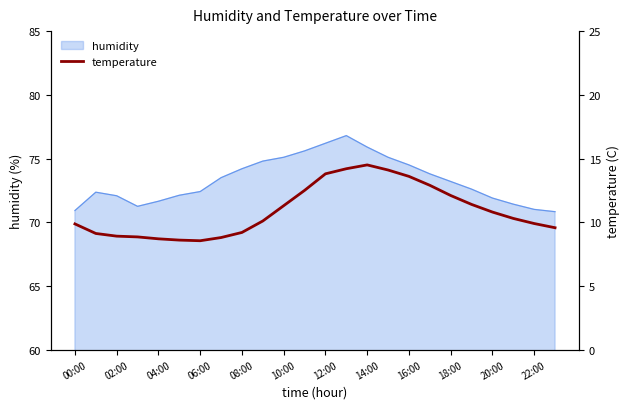

The humidity series shows 25.2 at 18:00. True or false?

False